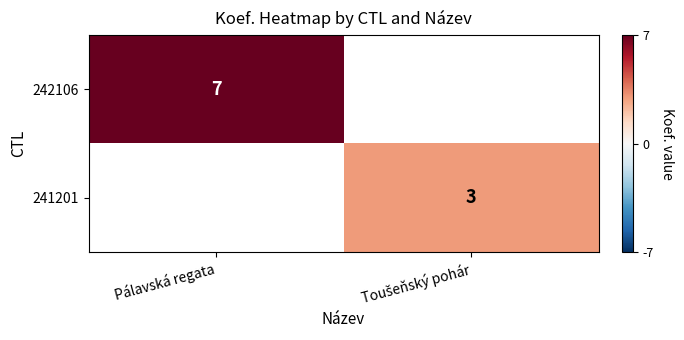

The 242106 series shows 7 at Pálavská regata. True or false?

True